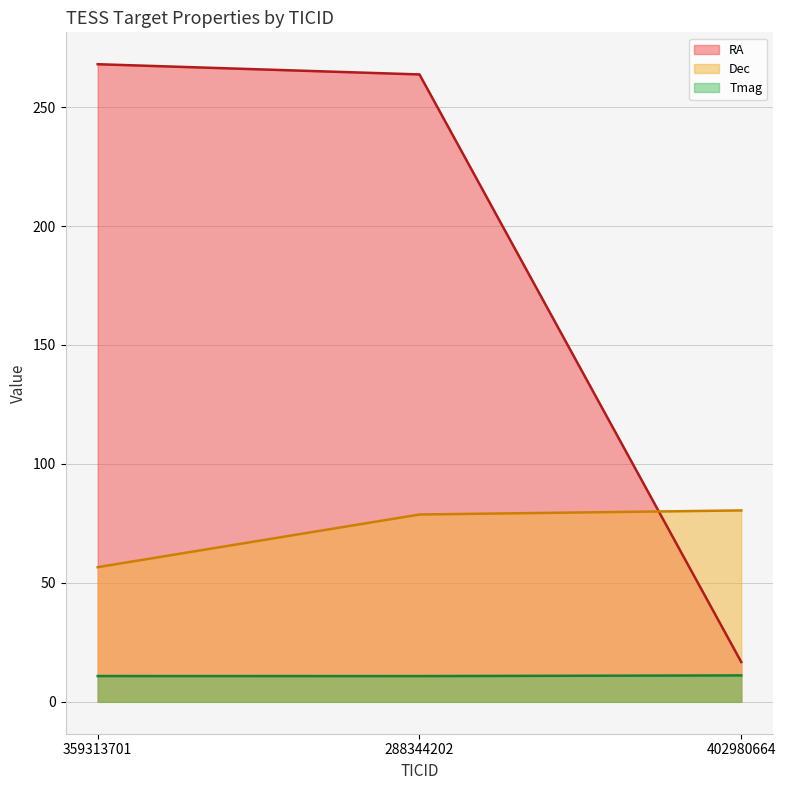

Does the chart have visible grid lines?

Yes